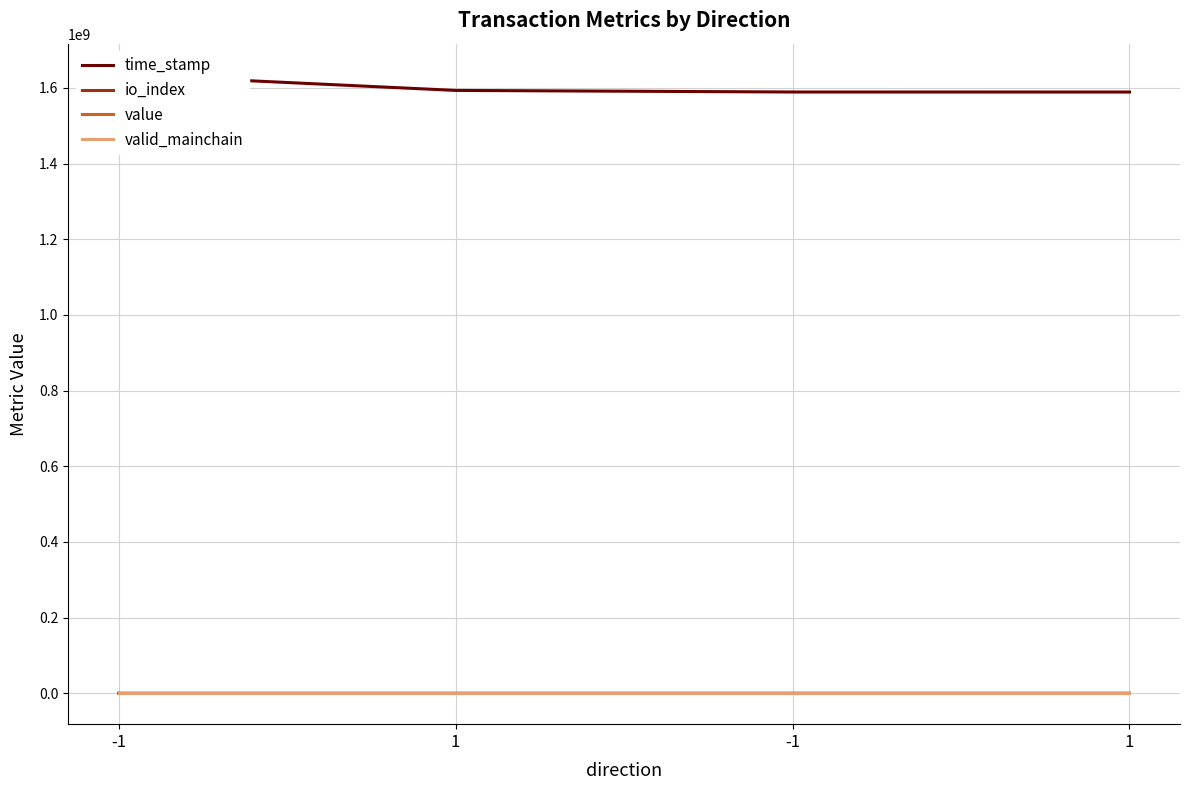

Does the chart display data point markers on the line(s)?

No